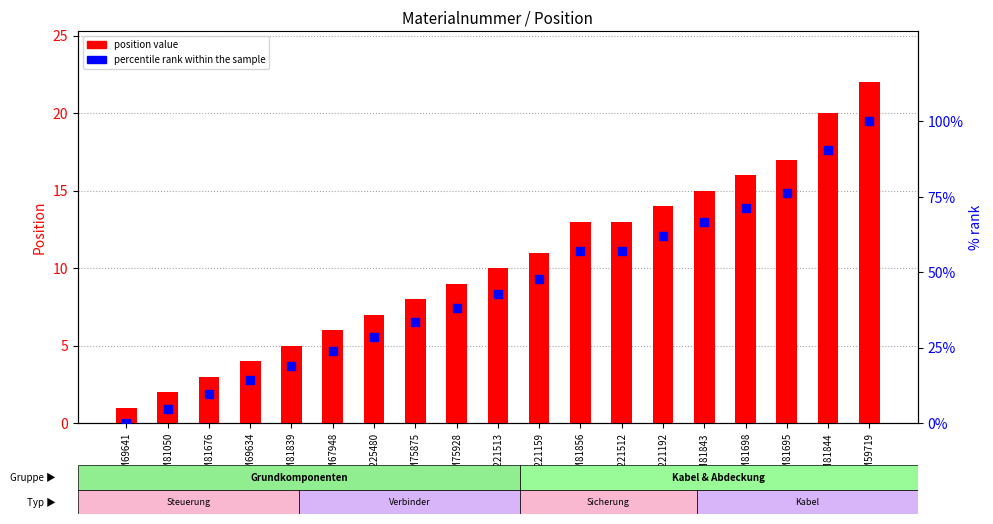

Which series reaches the maximum Y coordinate?

percentile rank within the sample